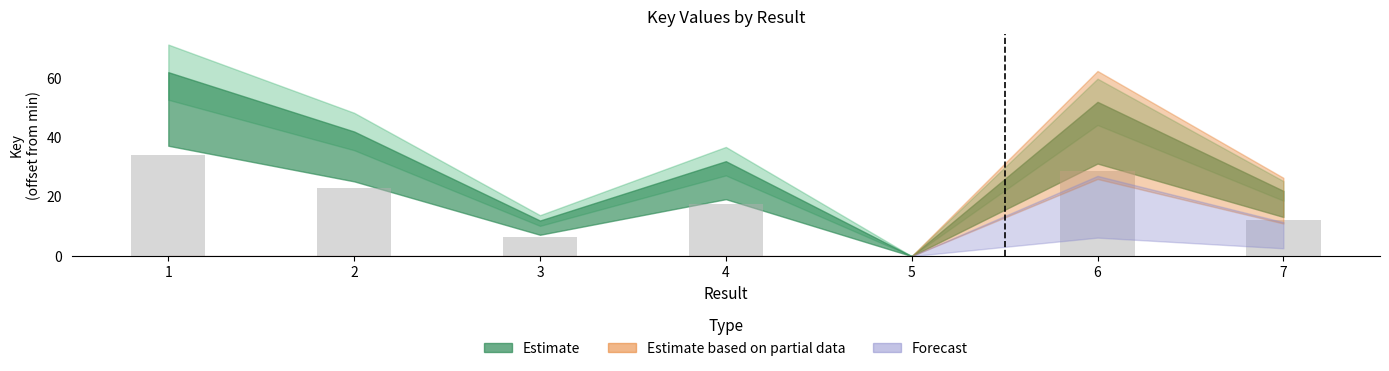

Reading left to right, transcribe all the data shown in this chart.

1=34.1	2=23.1	3=6.6	4=17.6	5=0.0	6=28.6	7=12.1